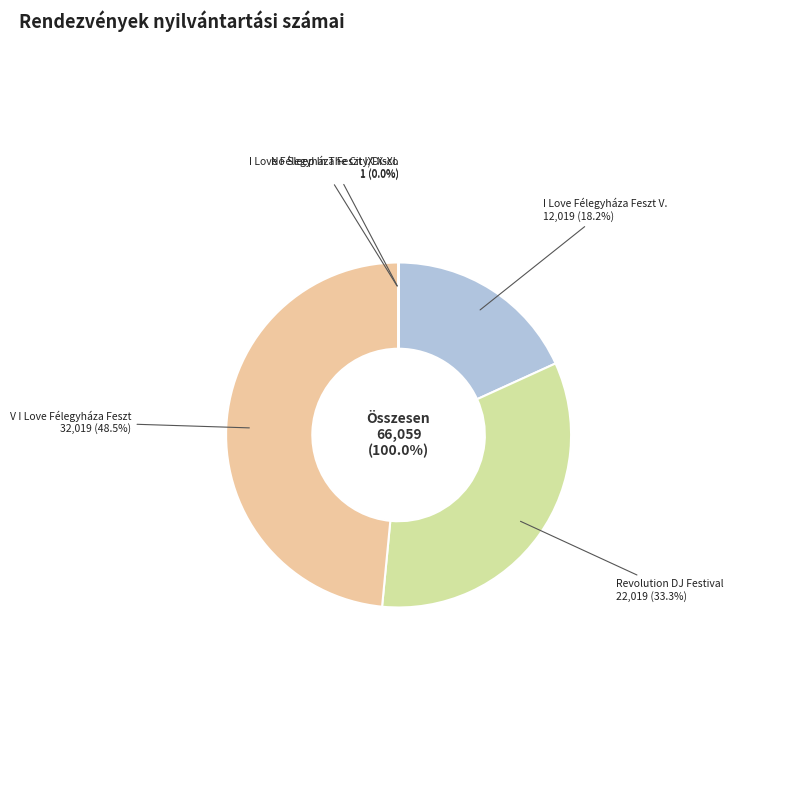

Count the number of slices in the pie.

5